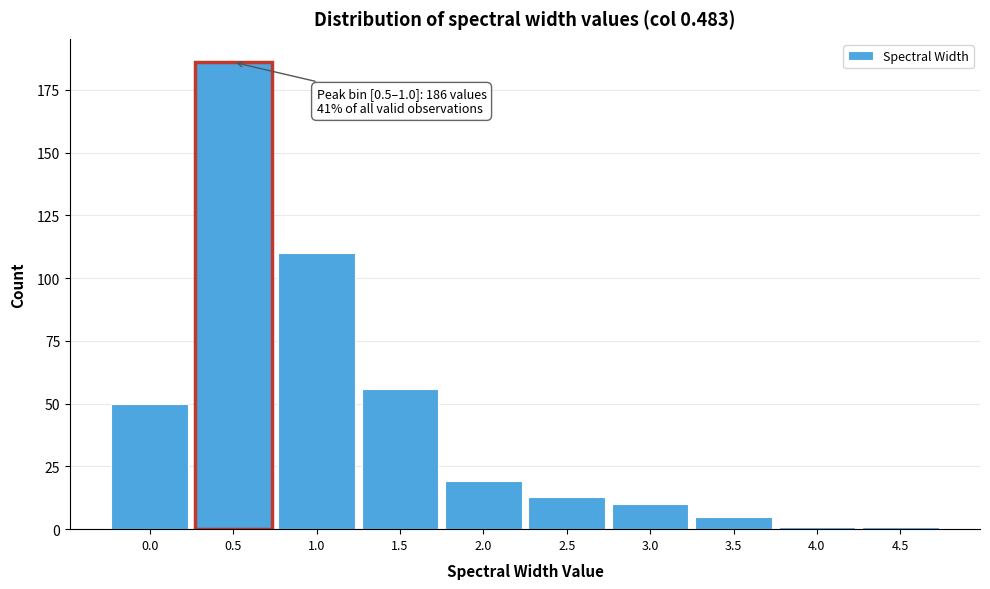

Reading right to left, what are all the values shown in this chart?

4.5=1	4.0=1	3.5=5	3.0=10	2.5=13	2.0=19	1.5=56	1.0=110	0.5=186	0.0=50